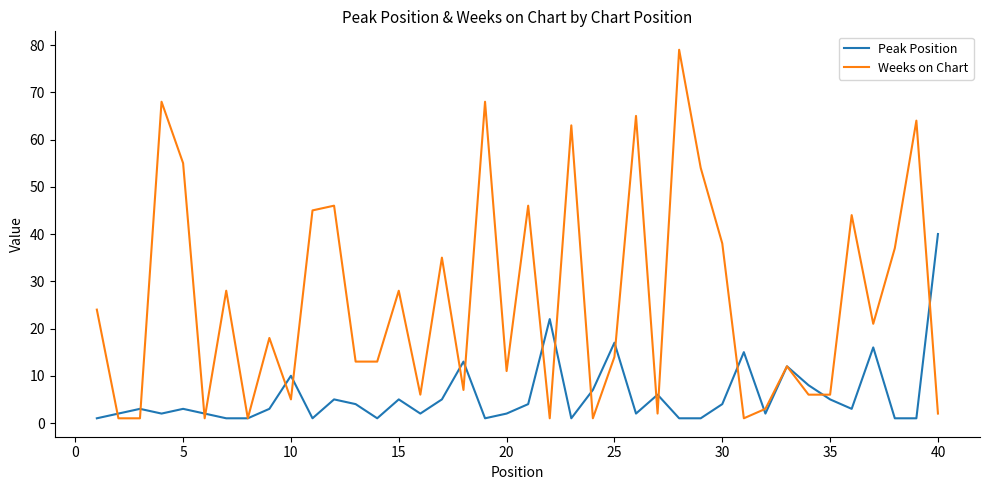

Rank the series by their maximum value, from highest to lowest.

Weeks on Chart, Peak Position